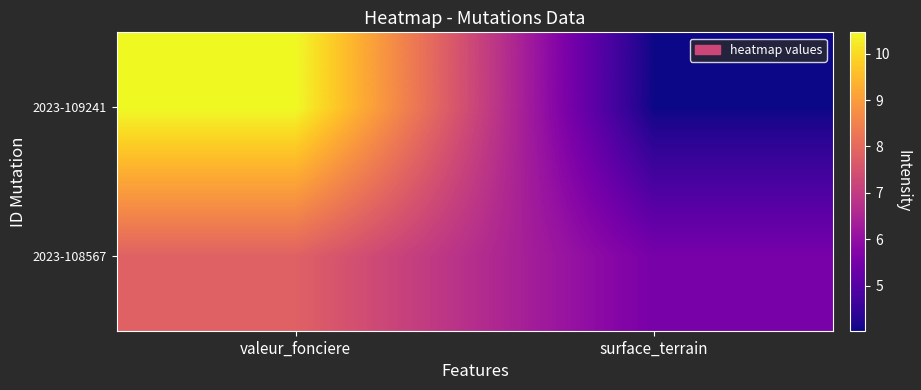

Reading left to right, transcribe all the data shown in this chart.

2023-108567: valeur_fonciere=7.8	surface_terrain=5.5
2023-109241: valeur_fonciere=10.5	surface_terrain=4.0